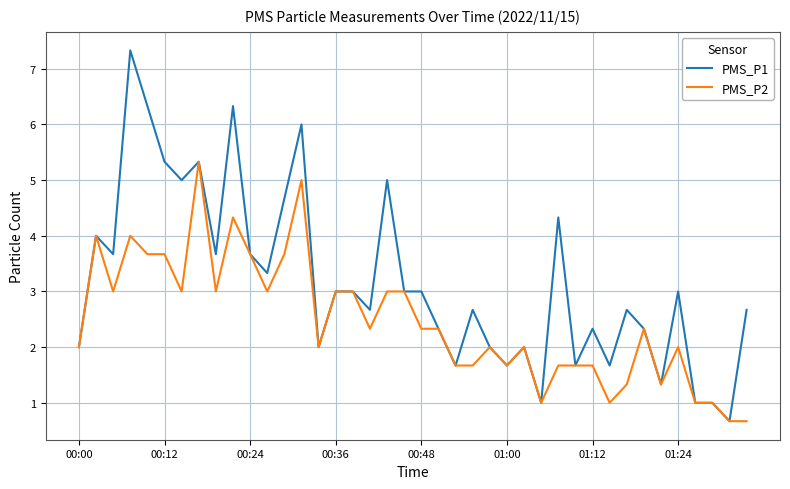

Rank the series by their average value, from highest to lowest.

PMS_P1, PMS_P2